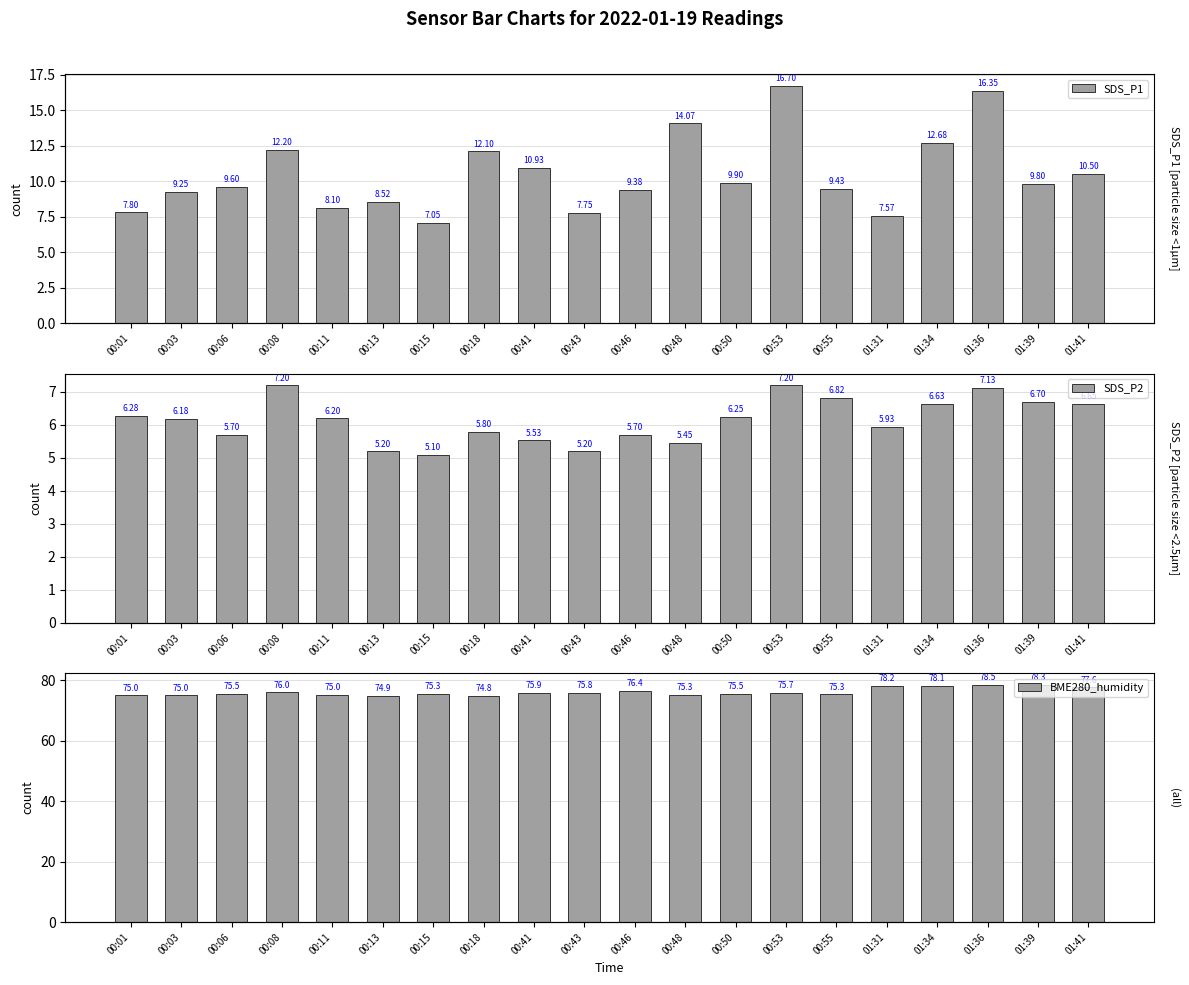

Reading left to right, transcribe all the data shown in this chart.

SDS_P1: 00:01=7.8	00:03=9.2	00:06=9.6	00:08=12.2	00:11=8.1	00:13=8.5	00:15=7.0	00:18=12.1	00:41=10.9	00:43=7.8	00:46=9.4	00:48=14.1	00:50=9.9	00:53=16.7	00:55=9.4	01:31=7.6	01:34=12.7	01:36=16.4	01:39=9.8	01:41=10.5
SDS_P2: 00:01=6.3	00:03=6.2	00:06=5.7	00:08=7.2	00:11=6.2	00:13=5.2	00:15=5.1	00:18=5.8	00:41=5.5	00:43=5.2	00:46=5.7	00:48=5.5	00:50=6.2	00:53=7.2	00:55=6.8	01:31=5.9	01:34=6.6	01:36=7.1	01:39=6.7	01:41=6.7
BME280_humidity: 00:01=75.0	00:03=75.0	00:06=75.5	00:08=76.0	00:11=75.0	00:13=74.9	00:15=75.3	00:18=74.8	00:41=75.9	00:43=75.8	00:46=76.4	00:48=75.3	00:50=75.5	00:53=75.7	00:55=75.3	01:31=78.2	01:34=78.1	01:36=78.5	01:39=78.3	01:41=77.6